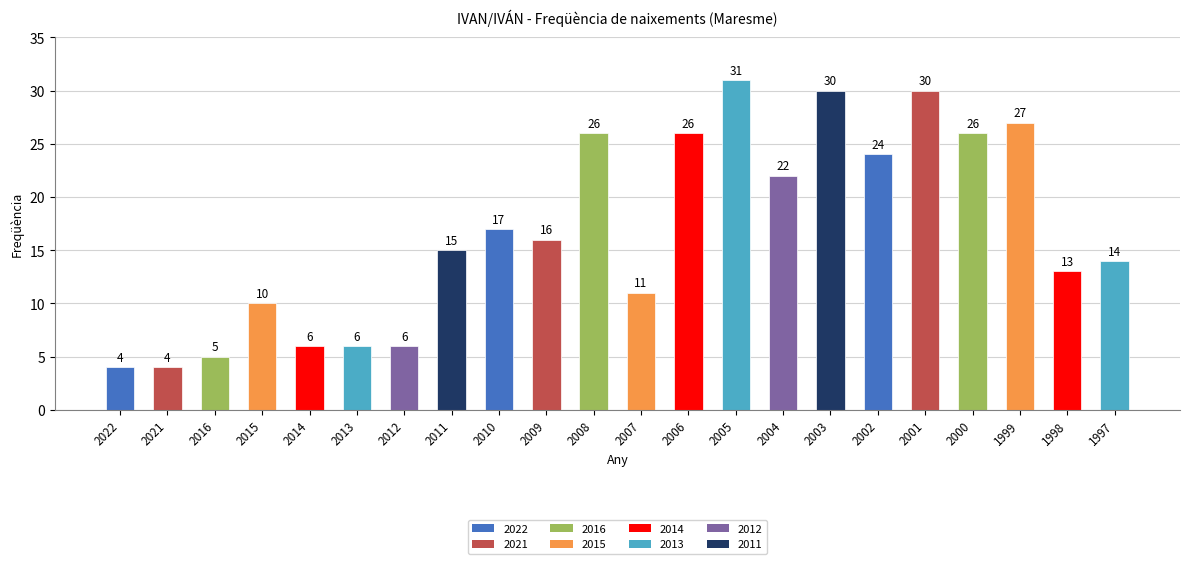

How many categories are shown in the chart?

22